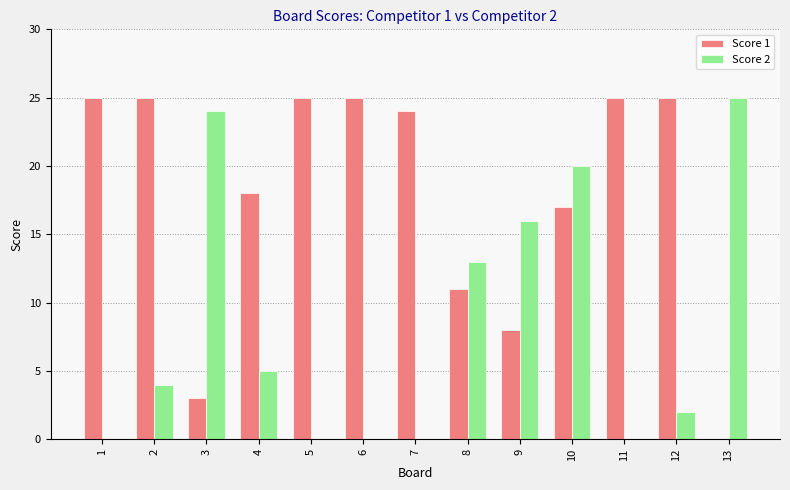

What is the maximum value shown in the chart?

25